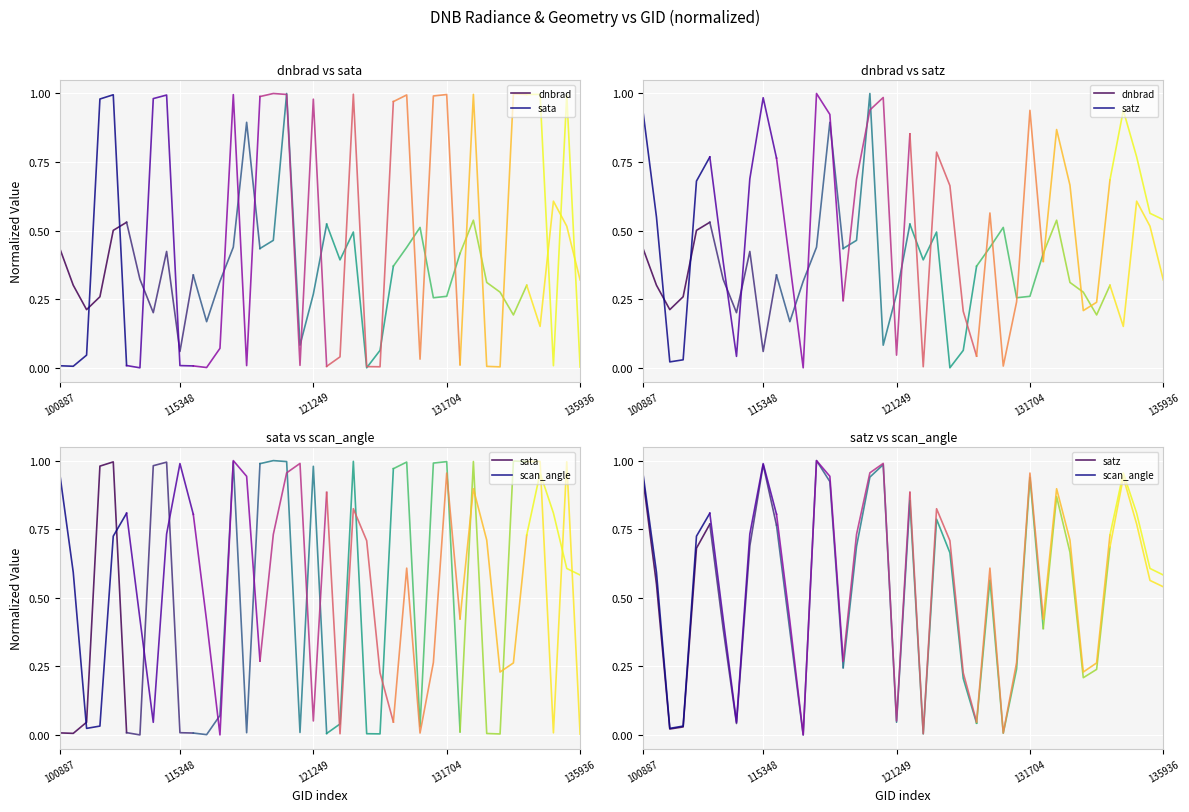

True or false: sata and dnbrad intersect in this chart.

True